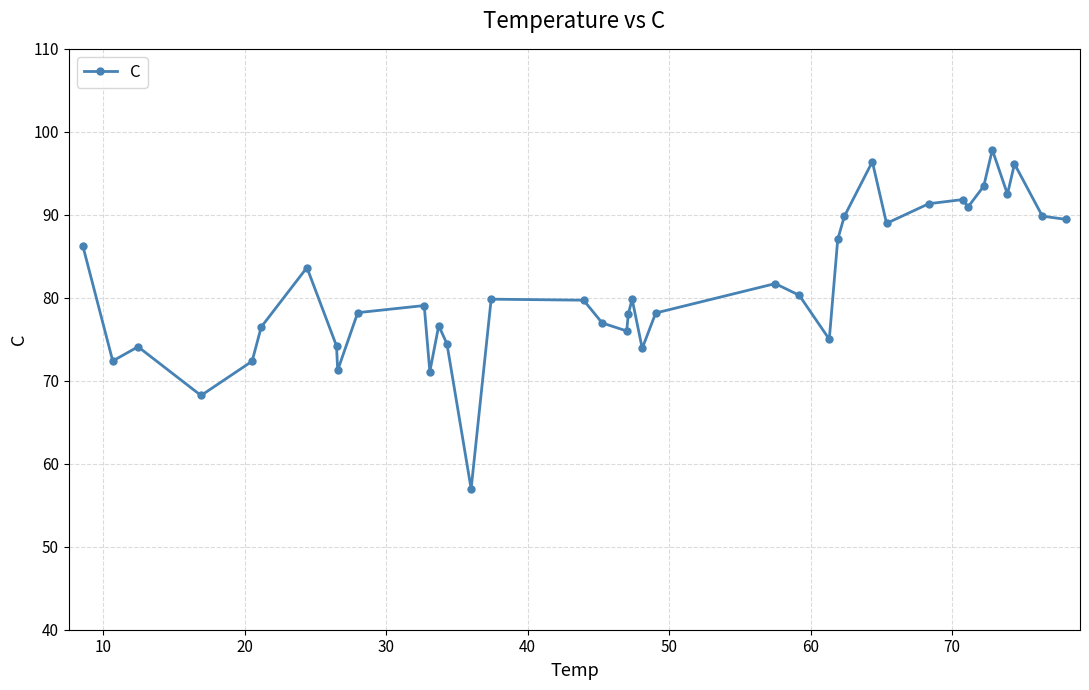

True or false: the data has more than 2 interior local peaks.

True